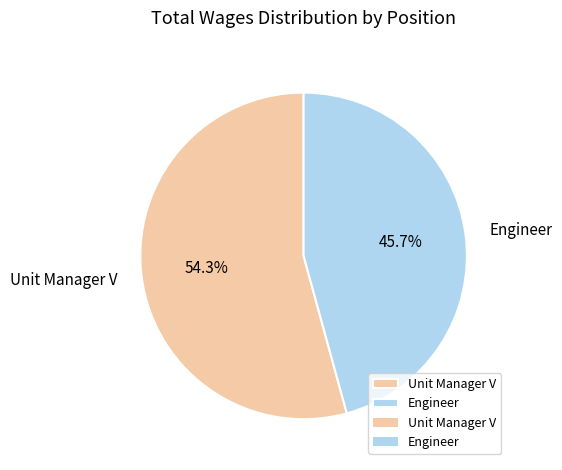

How many slices are in this pie chart?

2